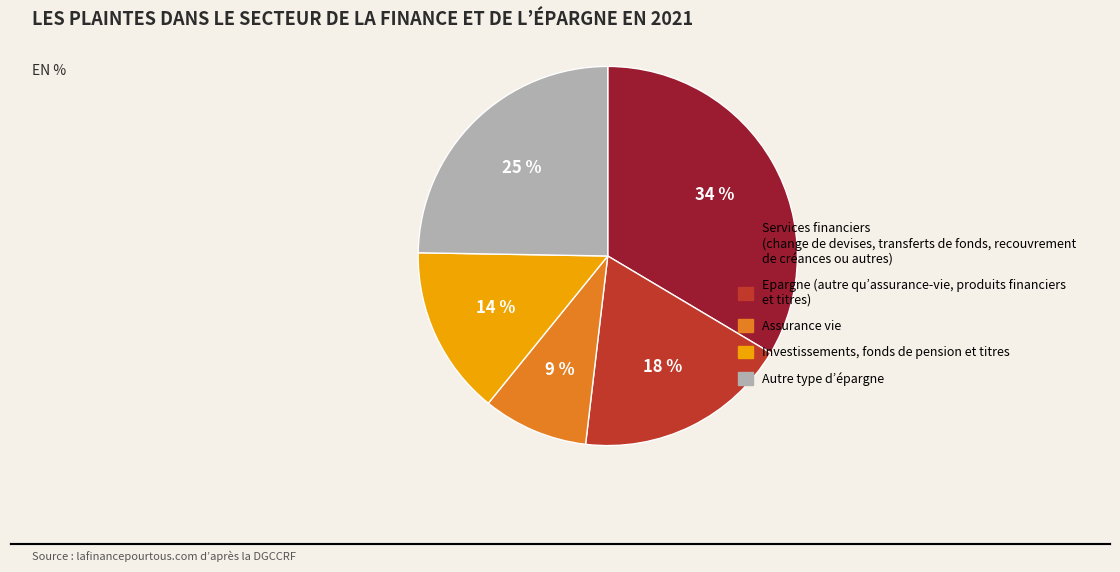

The Services financiers (change de devises, transferts de fonds, recouvrement de créances ou autres) slice represents 34% of the pie. True or false?

True